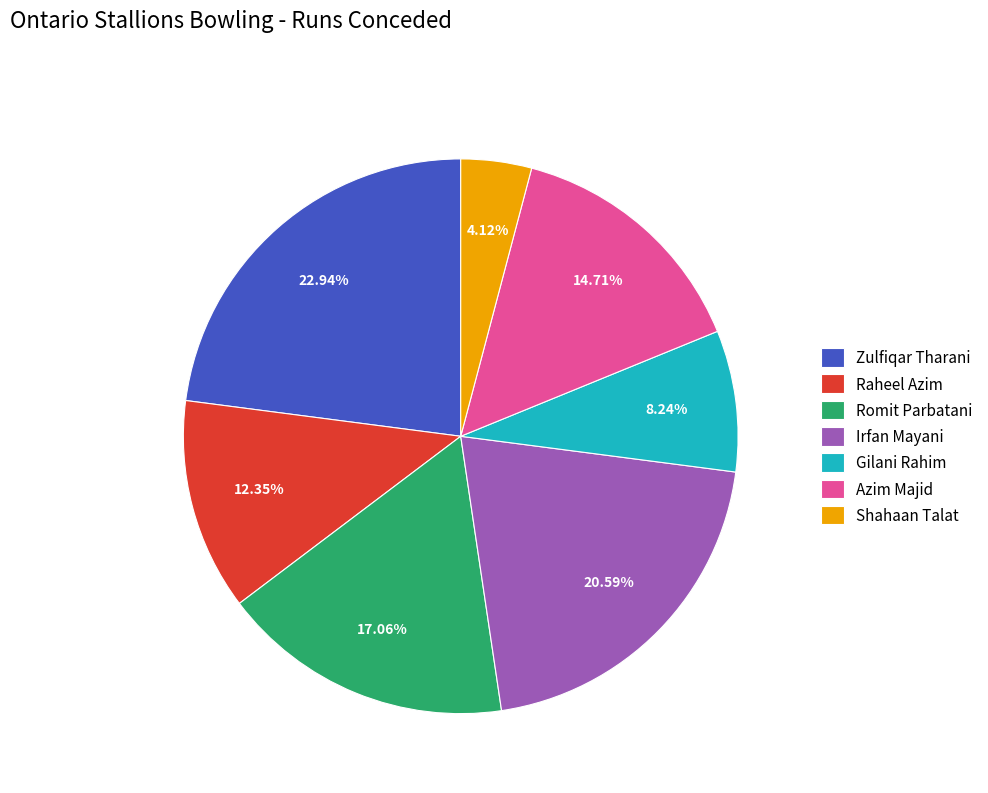

What is the smallest slice in the pie chart?

Shahaan Talat